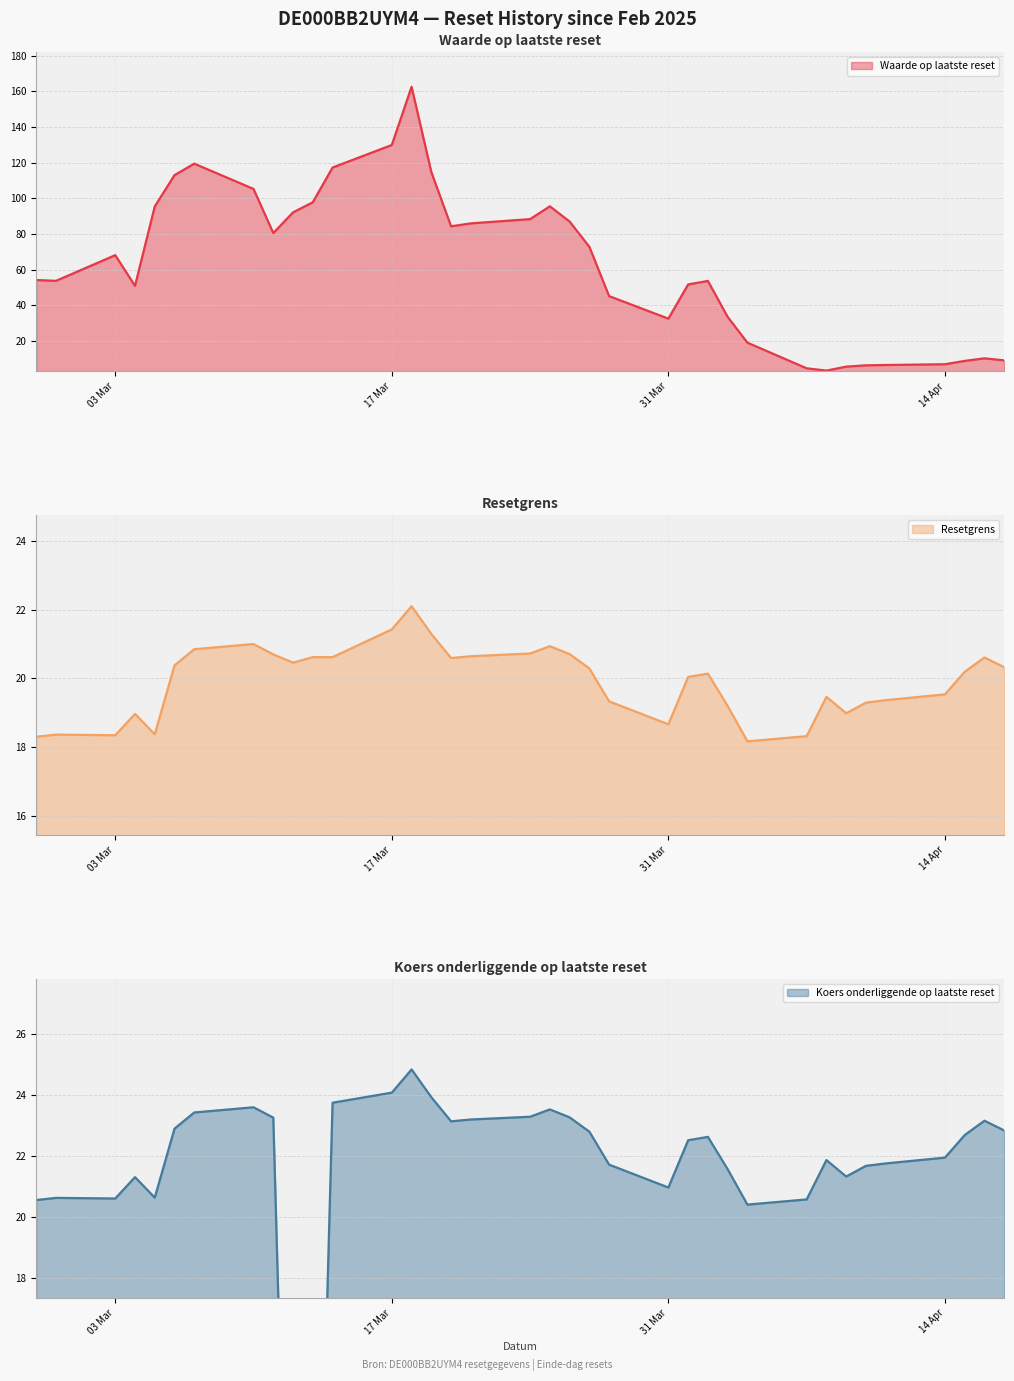

What is the lowest value of the Resetgrens series?

18.2